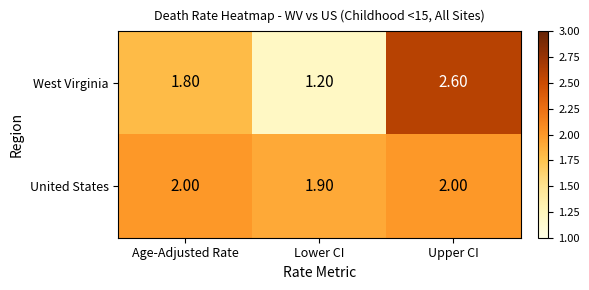

Between Age-Adjusted Rate and Lower CI, which series saw the biggest shift?

West Virginia